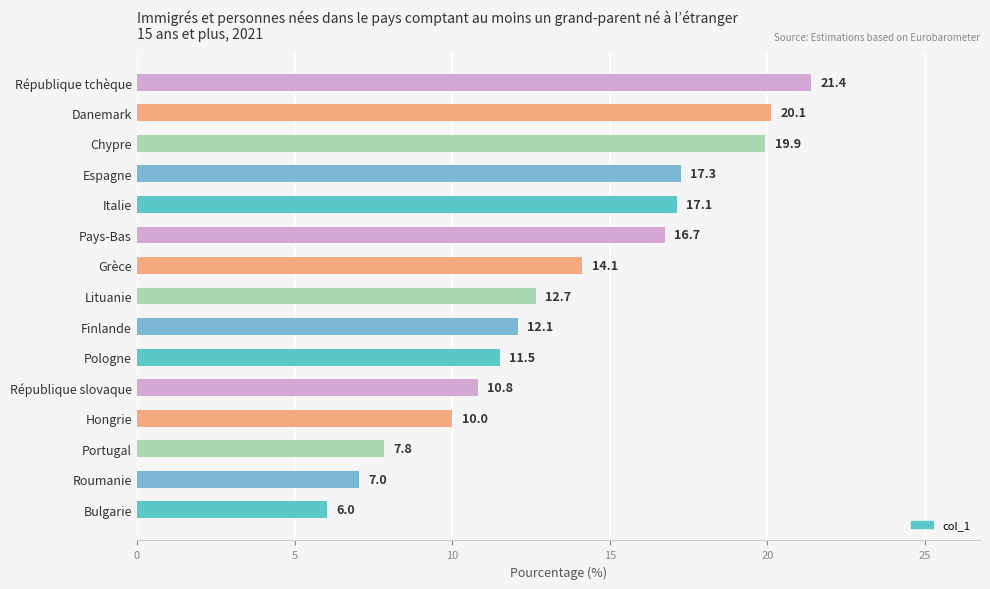

Rank the categories by value from lowest to highest.

Bulgarie, Roumanie, Portugal, Hongrie, République slovaque, Pologne, Finlande, Lituanie, Grèce, Pays-Bas, Italie, Espagne, Chypre, Danemark, République tchèque